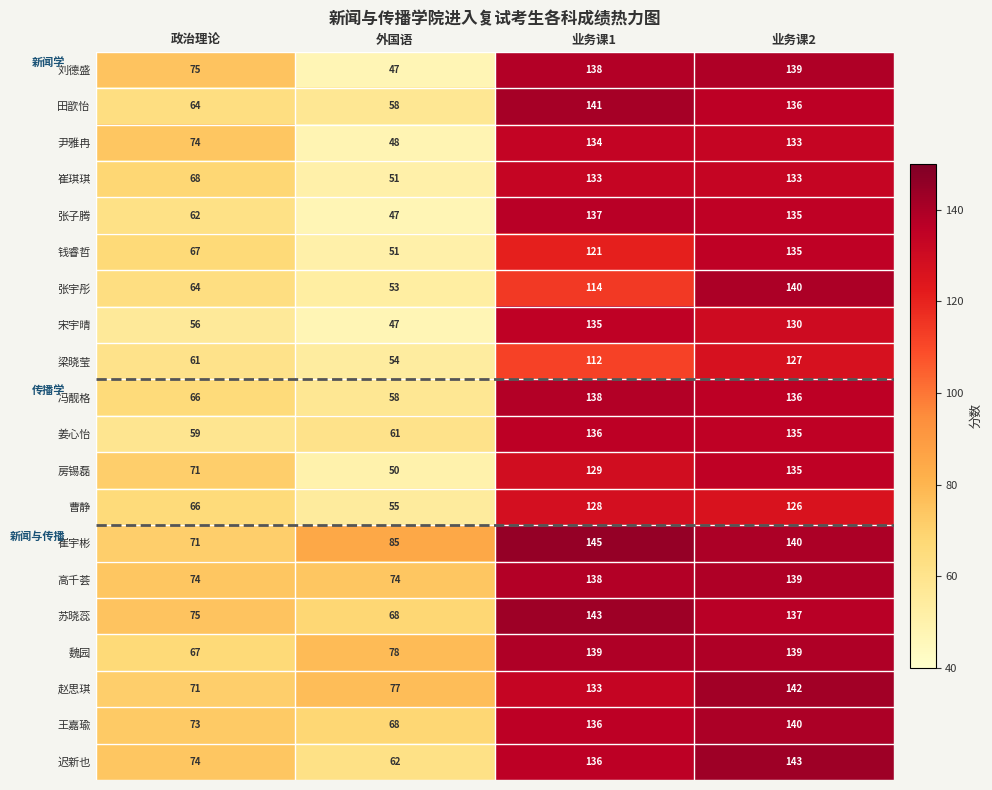

Is it true that 宋宇晴 equals 130 at 业务课2?

True